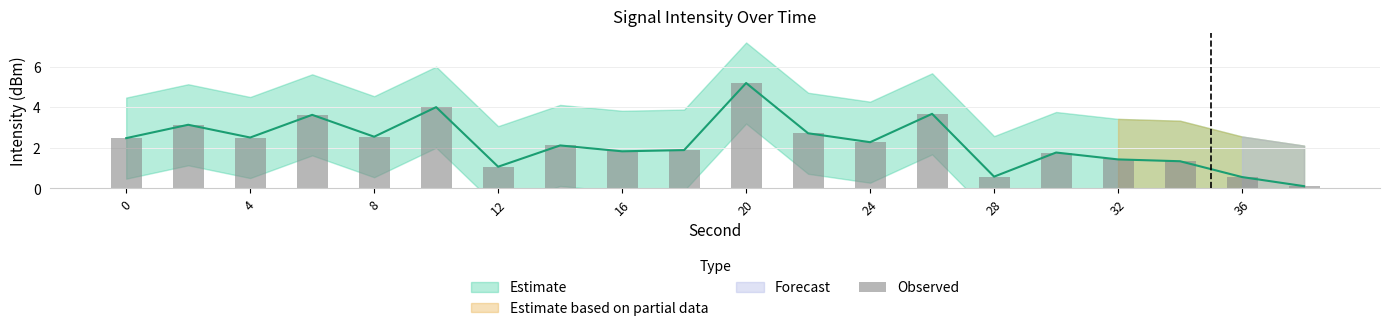

How many data points are less than 2?

9